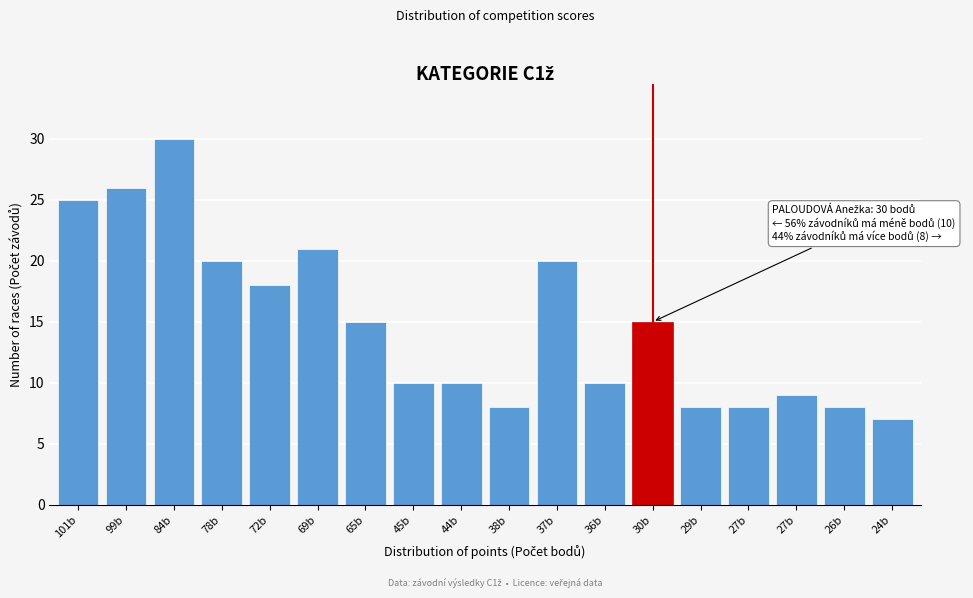

How many values are below 15?

9